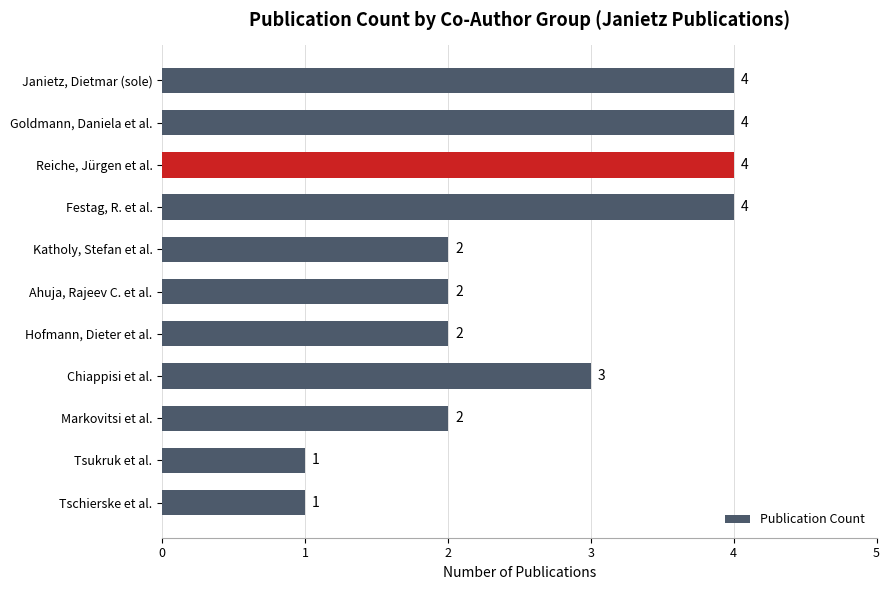

What is the average value?

3